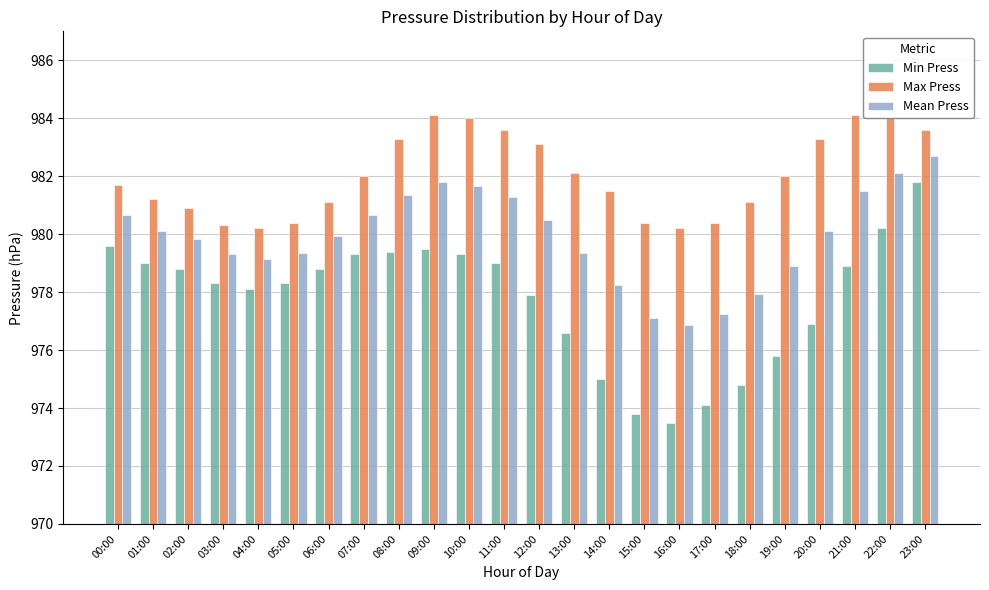

What value does the Min Press series have at 07:00?

979.3